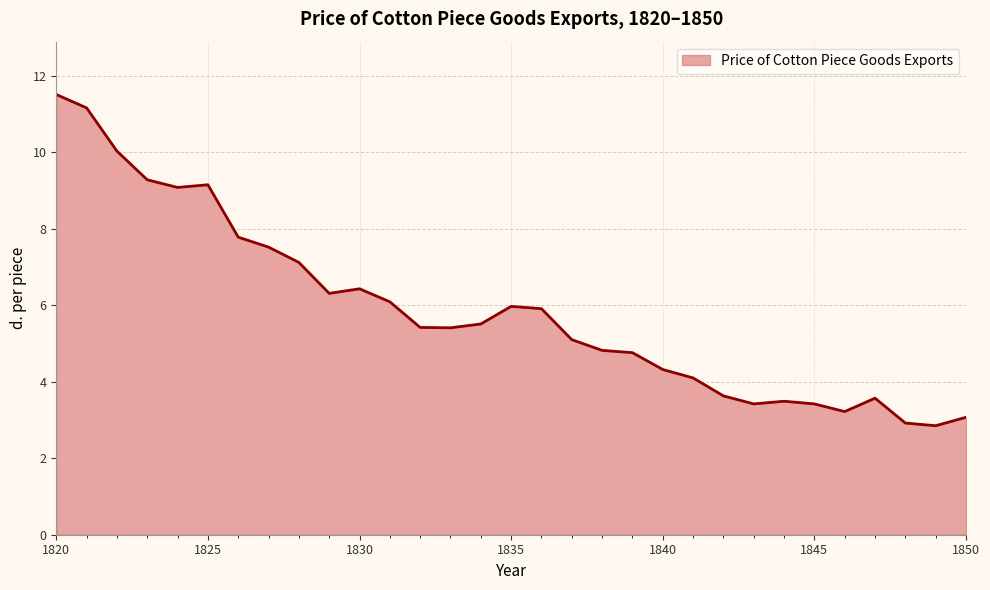

What is the maximum value shown in the chart?

11.5